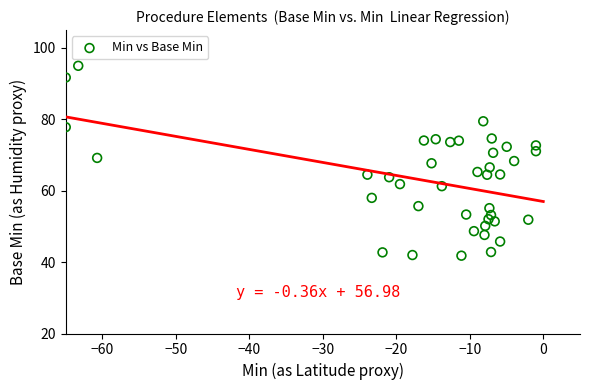

What is the range of Y values (max minus min)?

53.2